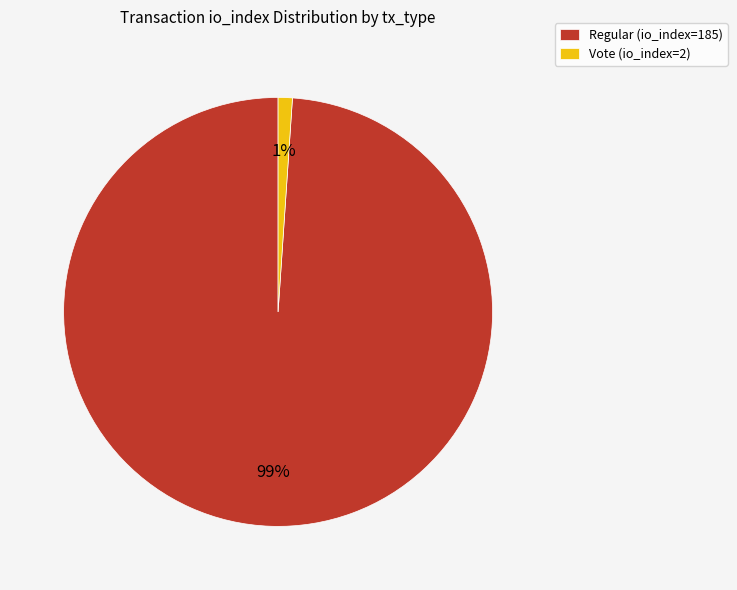

What is the smallest slice in the pie chart?

Vote (io_index=2)